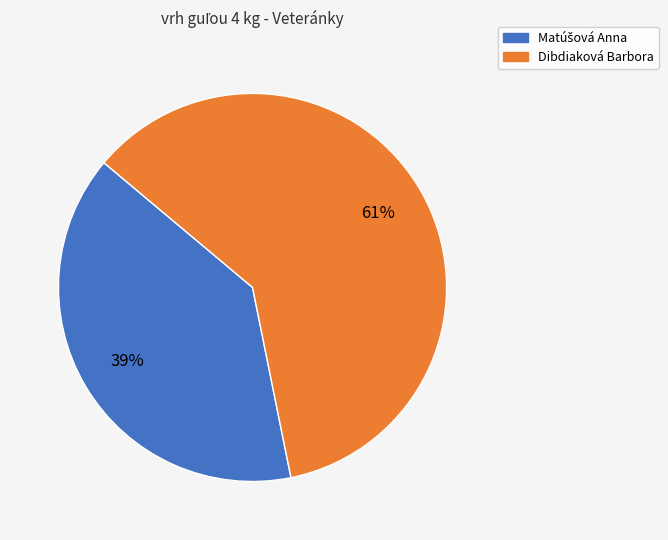

What is the largest slice in the pie chart?

Dibdiaková Barbora